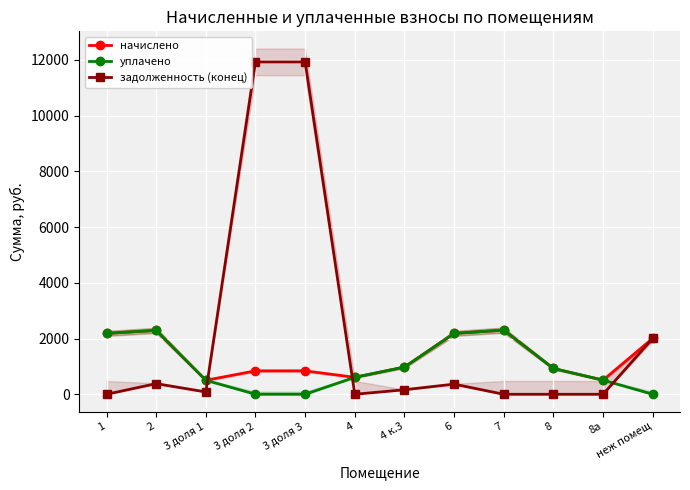

What is the sum of all задолженность (конец) values?

26858.9